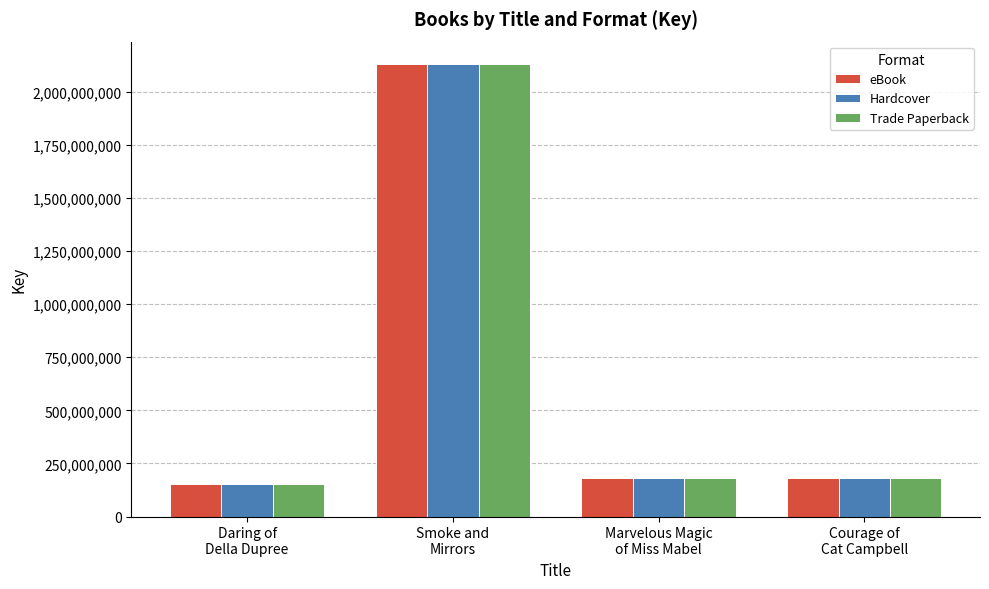

How many bars are there in each group?

3